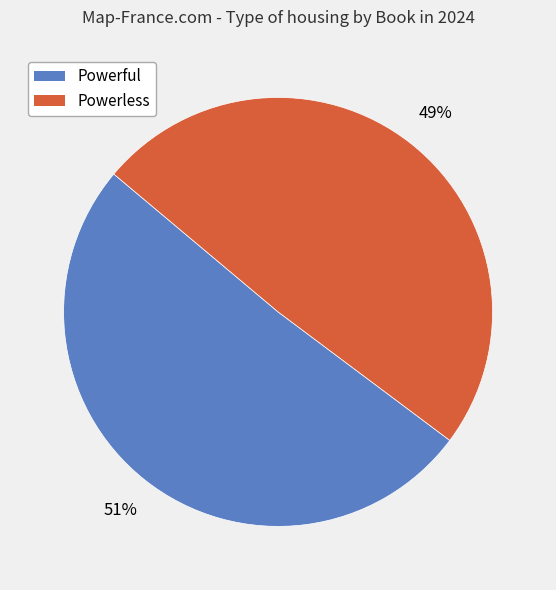

To the nearest percent, what is the combined percentage of Powerful and Powerless?

100%